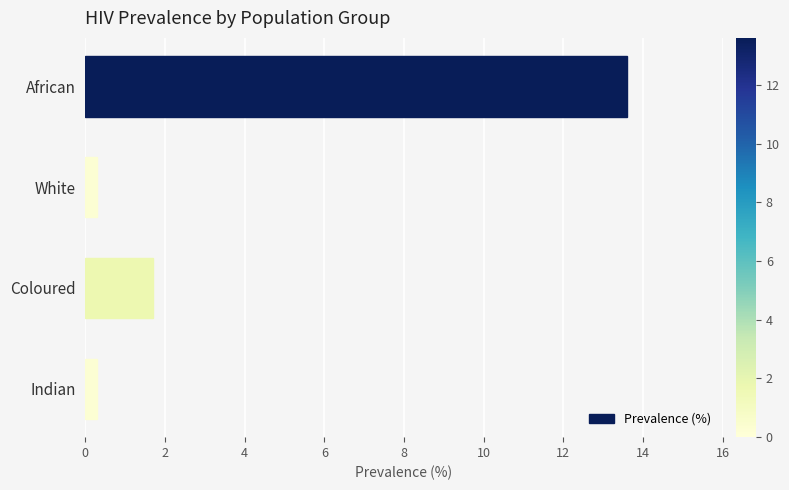

What is the smallest value displayed?

0.3